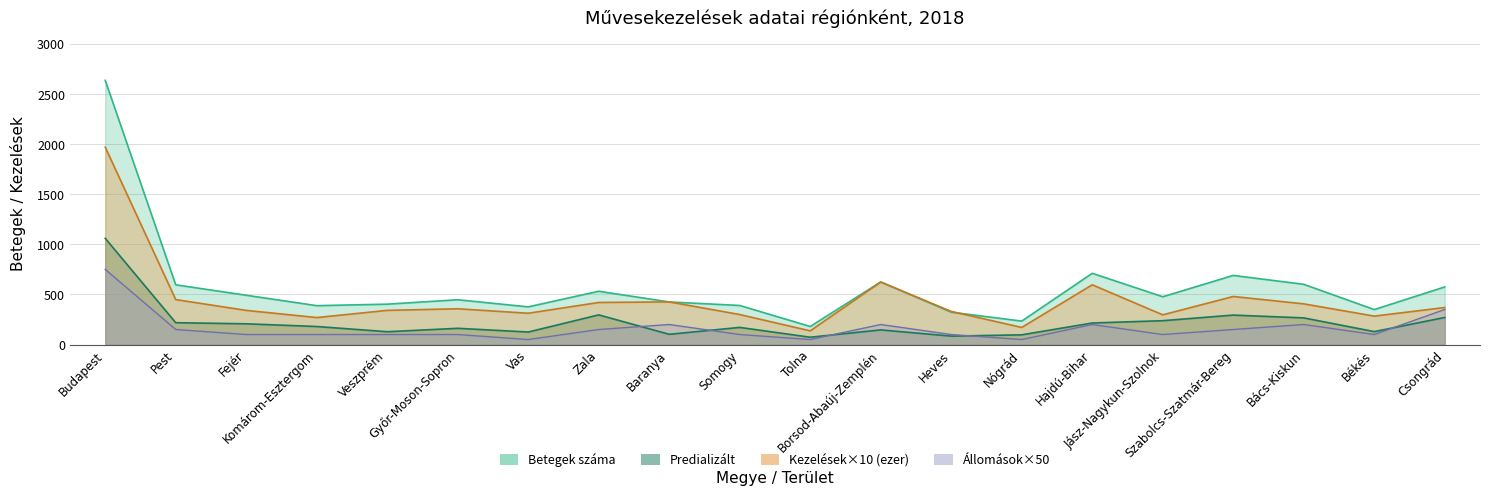

What is the maximum value for Predializált?

1060.0